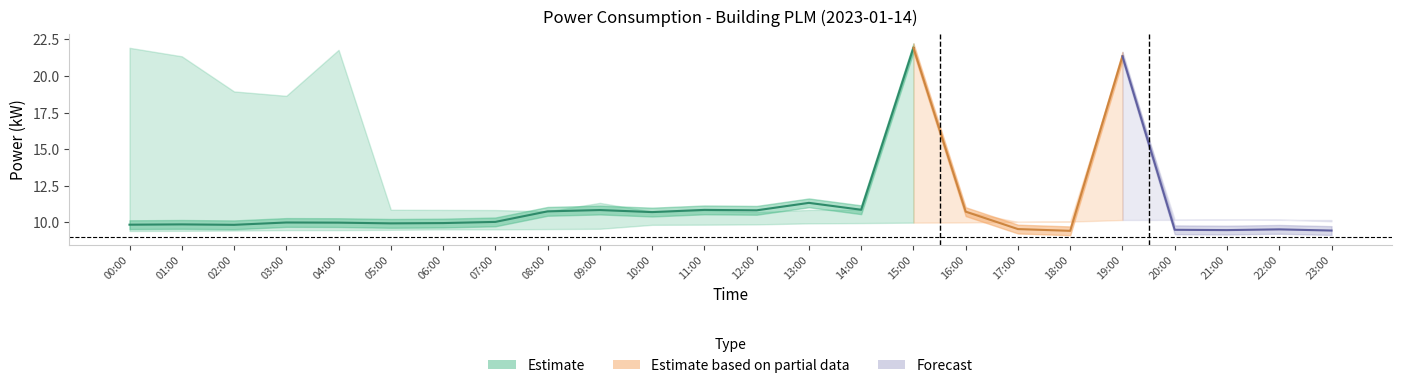

What is the average value of the power series?

11.1